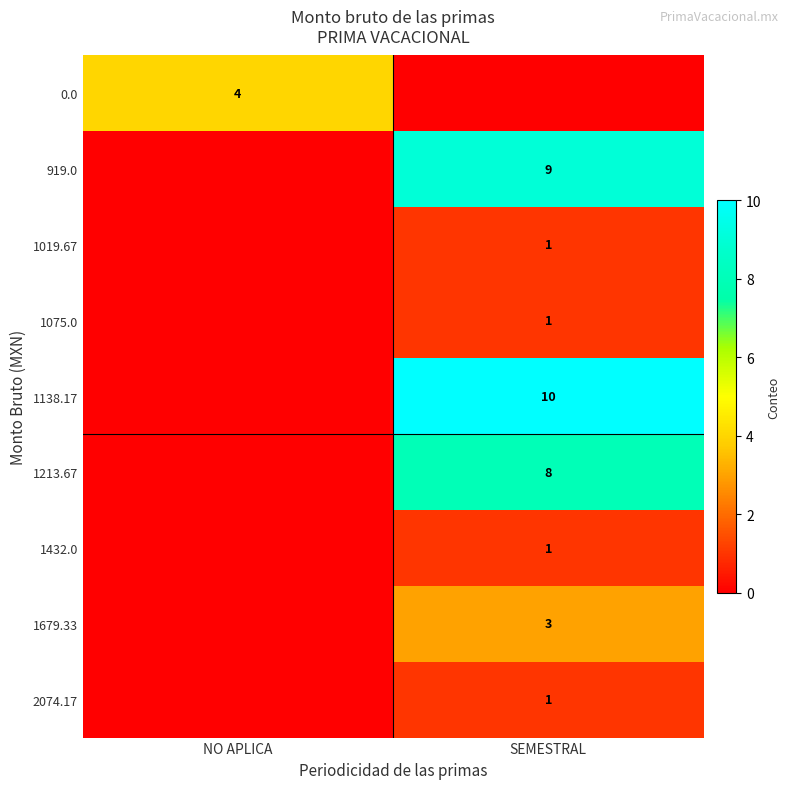

The 1679.33 series shows 4 at SEMESTRAL. True or false?

False